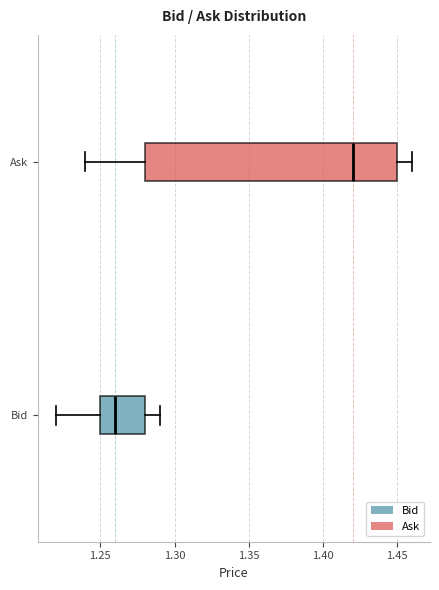

Reading bottom to top, transcribe this box plot: for each box, give where its median line is, the range the box spans, and where its two whiskers end, as read against the x-axis. The values are not printed on the chart, so give them approximately, as read against the axis.

Bid: median 1.26, box 1.25 to 1.28, whiskers 1.22 to 1.29
Ask: median 1.42, box 1.28 to 1.45, whiskers 1.24 to 1.46